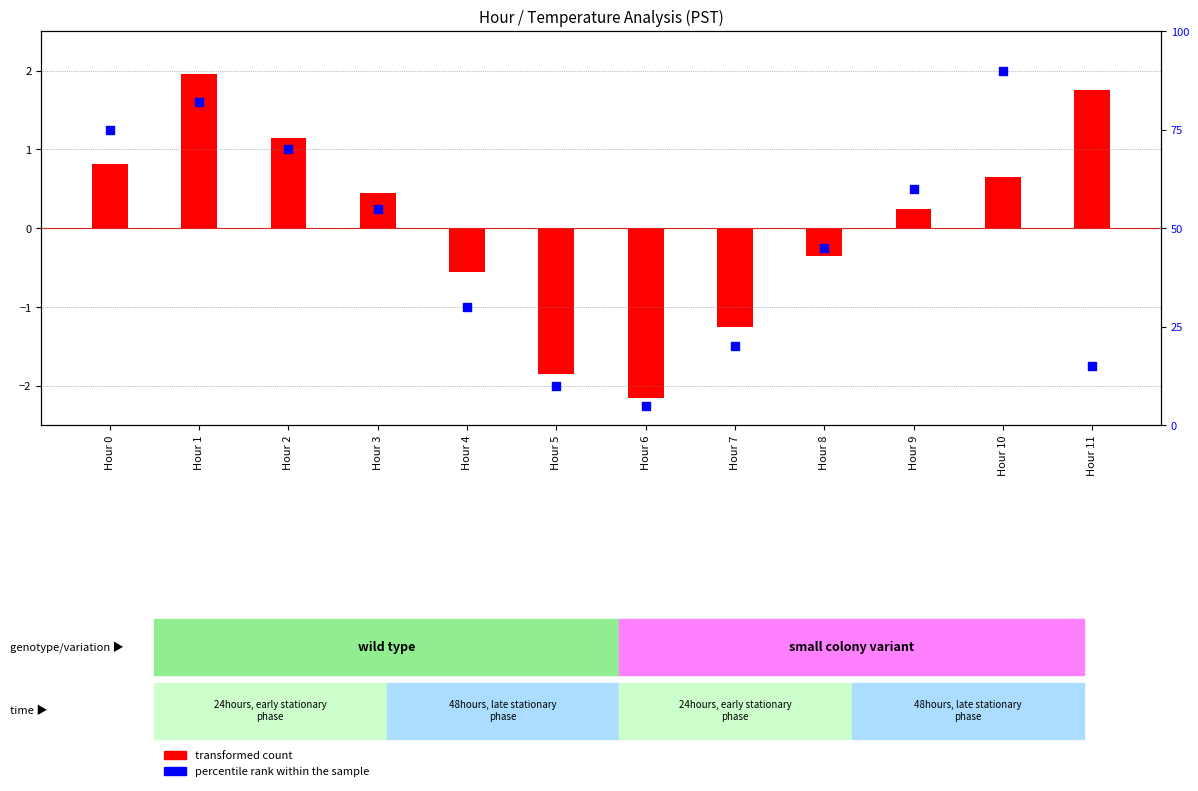

What is the ratio of the value at Hour 5 to the value at Hour 9?

0.2